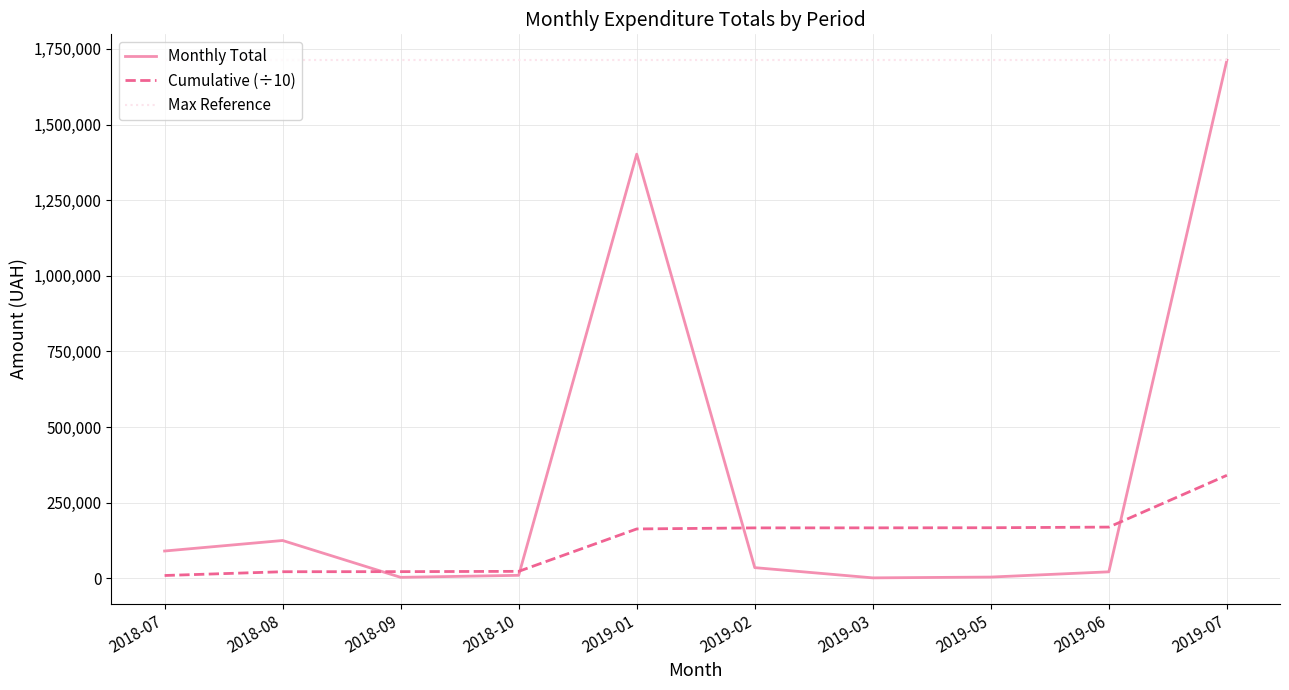

True or false: Cumulative (÷10) and Max Reference cross at least once.

False